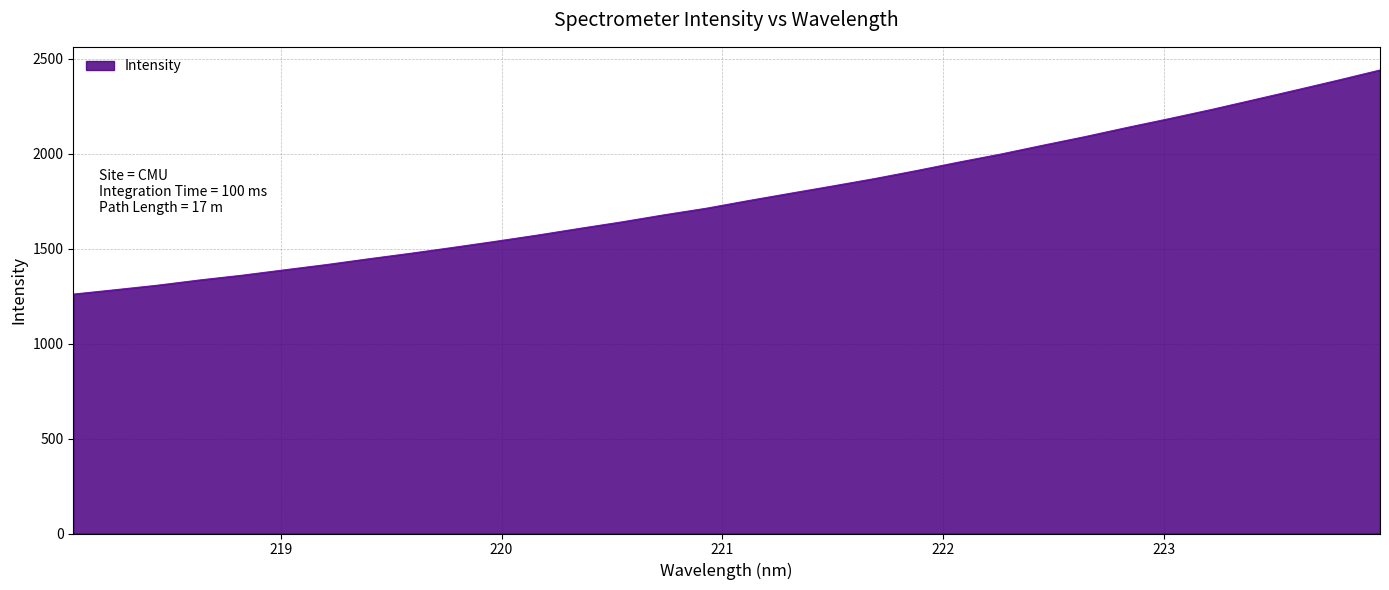

What is the maximum value shown in the chart?

2440.1